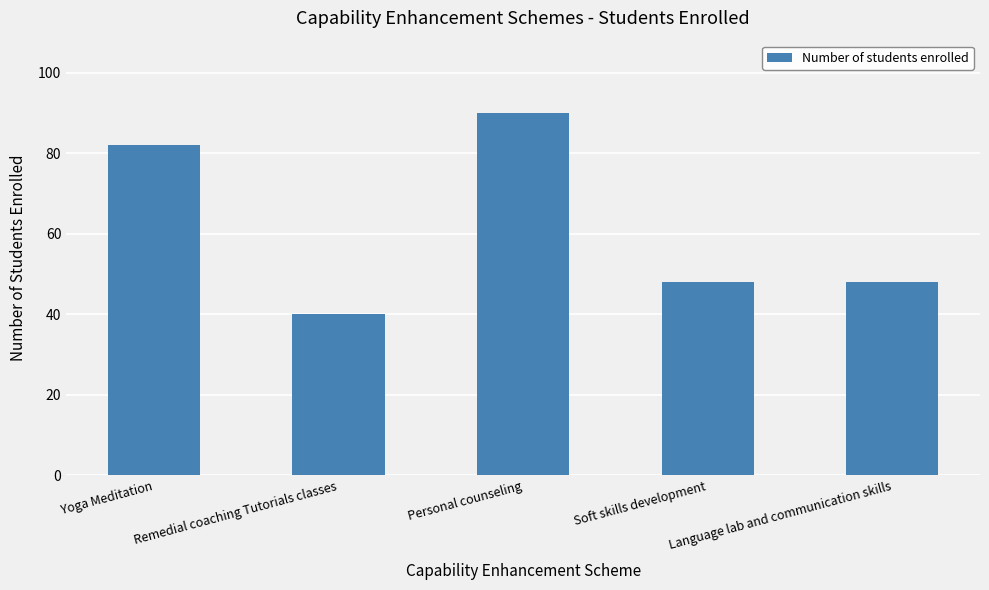

Between Language lab and communication skills and Remedial coaching Tutorials classes, which is larger?

Language lab and communication skills